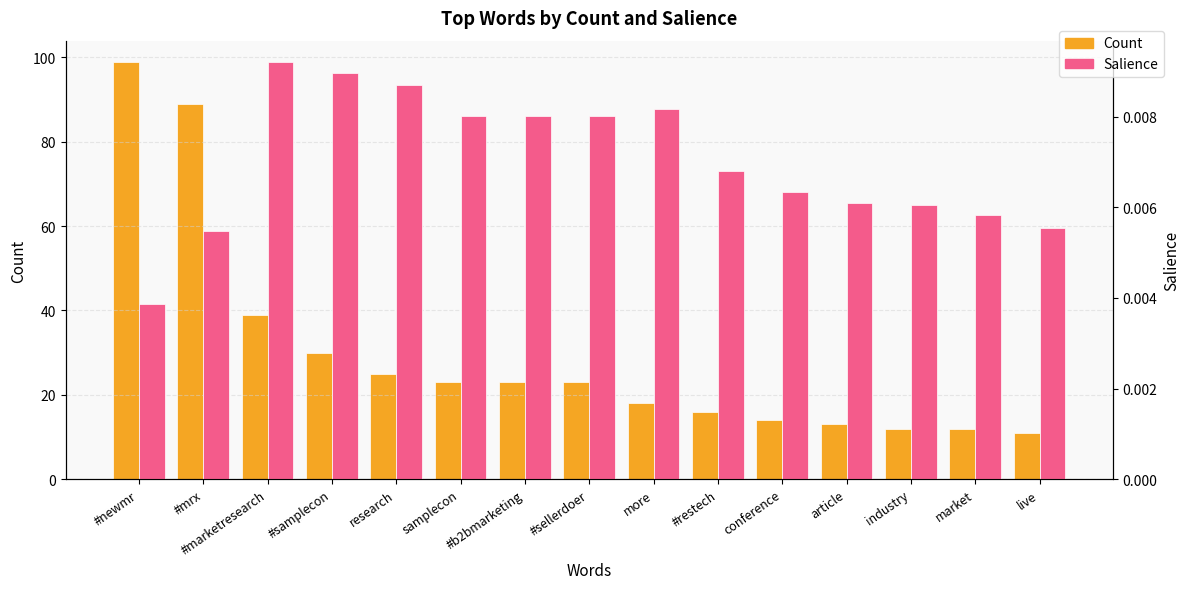

At which category is the sum across all series the highest?

#newmr